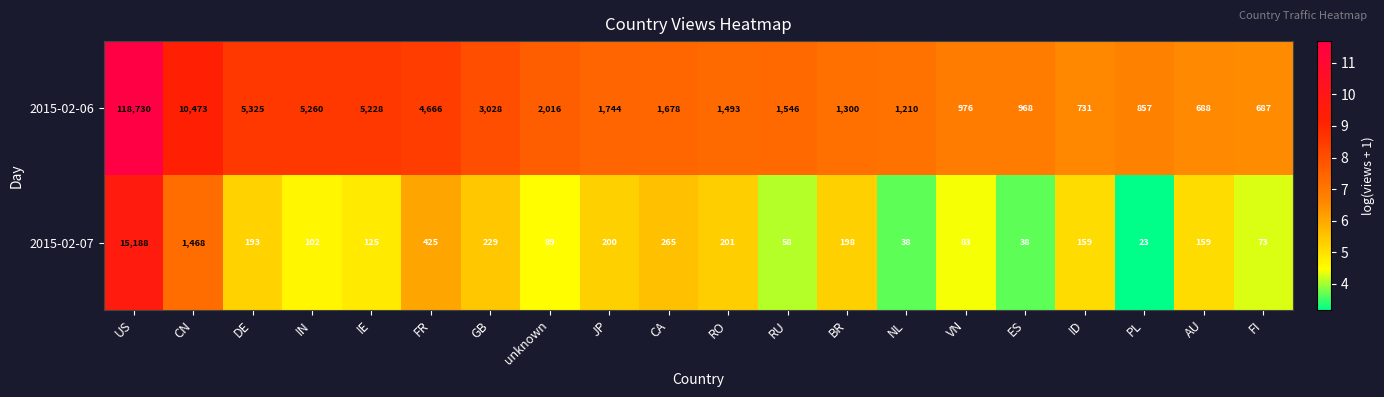

At US, list the series in order from largest to smallest.

2015-02-06, 2015-02-07